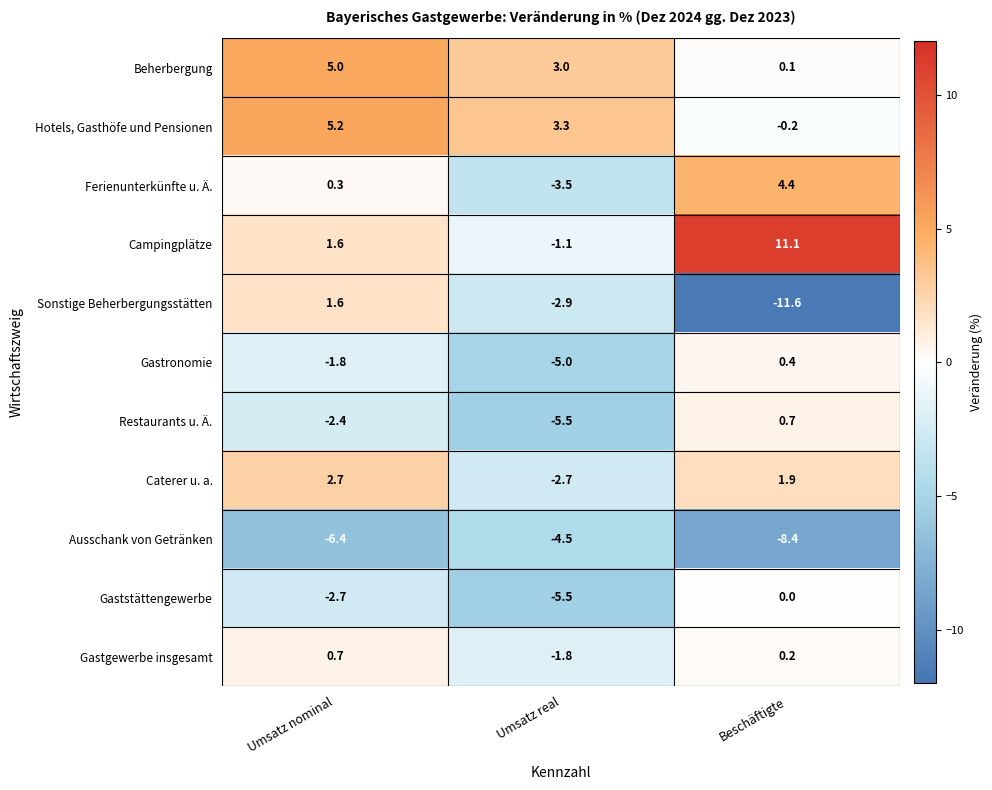

What is the spread (max minus min) of values at Umsatz real?

8.8